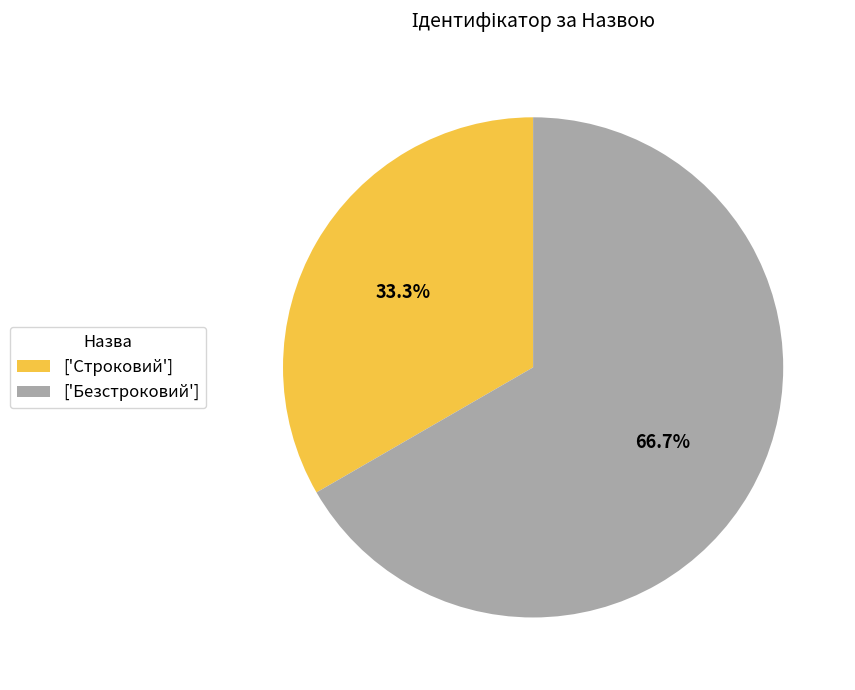

Which category has the smallest portion of the pie?

['Строковий']